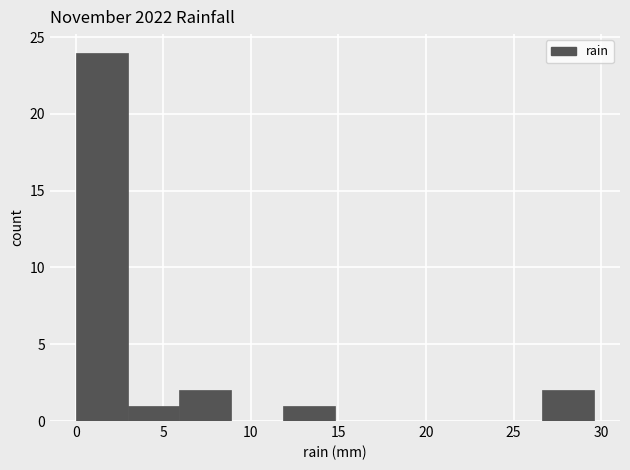

Reading left to right, list every bar in this chart as the range it spans on the x-axis followed by its height. Neither the bar edges nor the heights are printed on the chart, so give them approximately, as read against the axes.

0.0 to 3.0: 24
3.0 to 6.0: 1
6.0 to 9.0: 2
9.0 to 12.0: 0
12.0 to 15.0: 1
15.0 to 18.0: 0
18.0 to 20.5: 0
20.5 to 23.5: 0
23.5 to 26.5: 0
26.5 to 29.5: 2